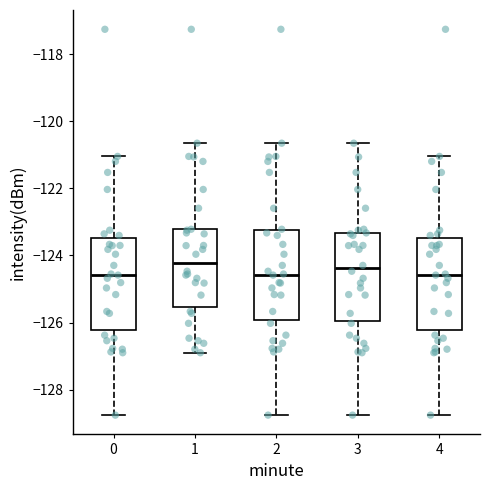

Where does the upper whisker of the box at x = 1 end on the y-axis? The values are not printed on the chart, so give them approximately, as read against the axis.

-120.6